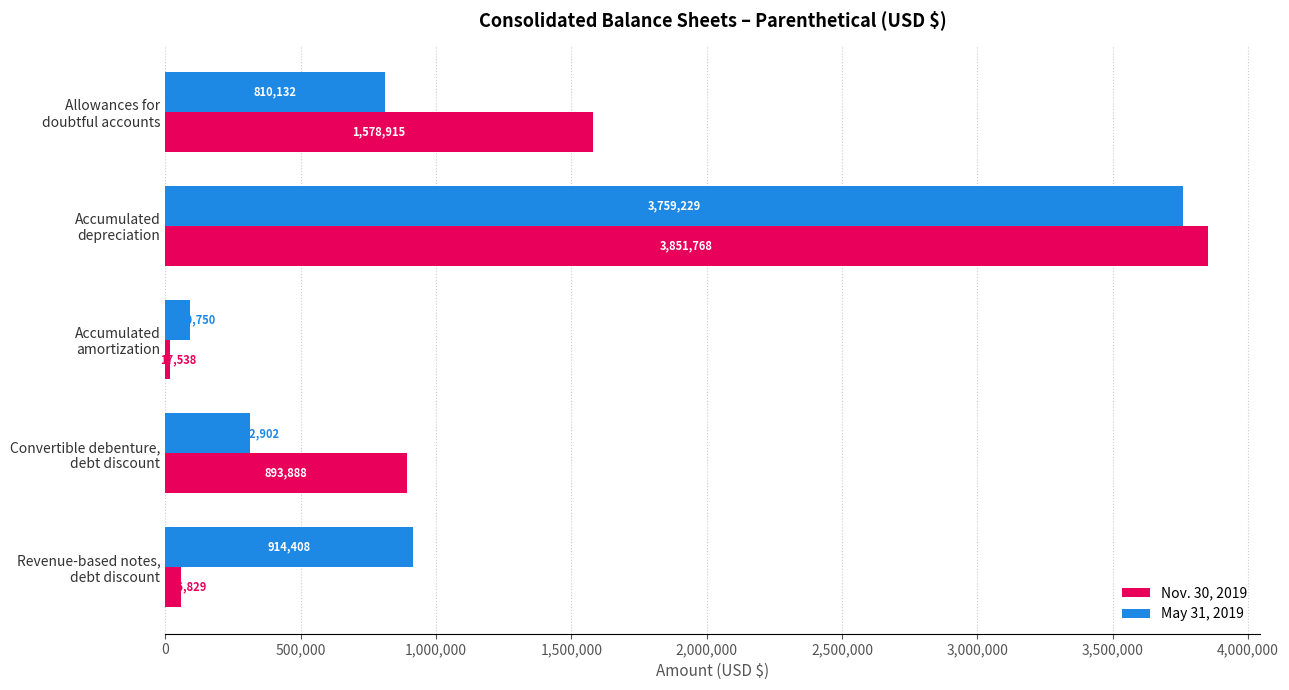

Which series has the largest range (max minus min)?

Nov. 30, 2019